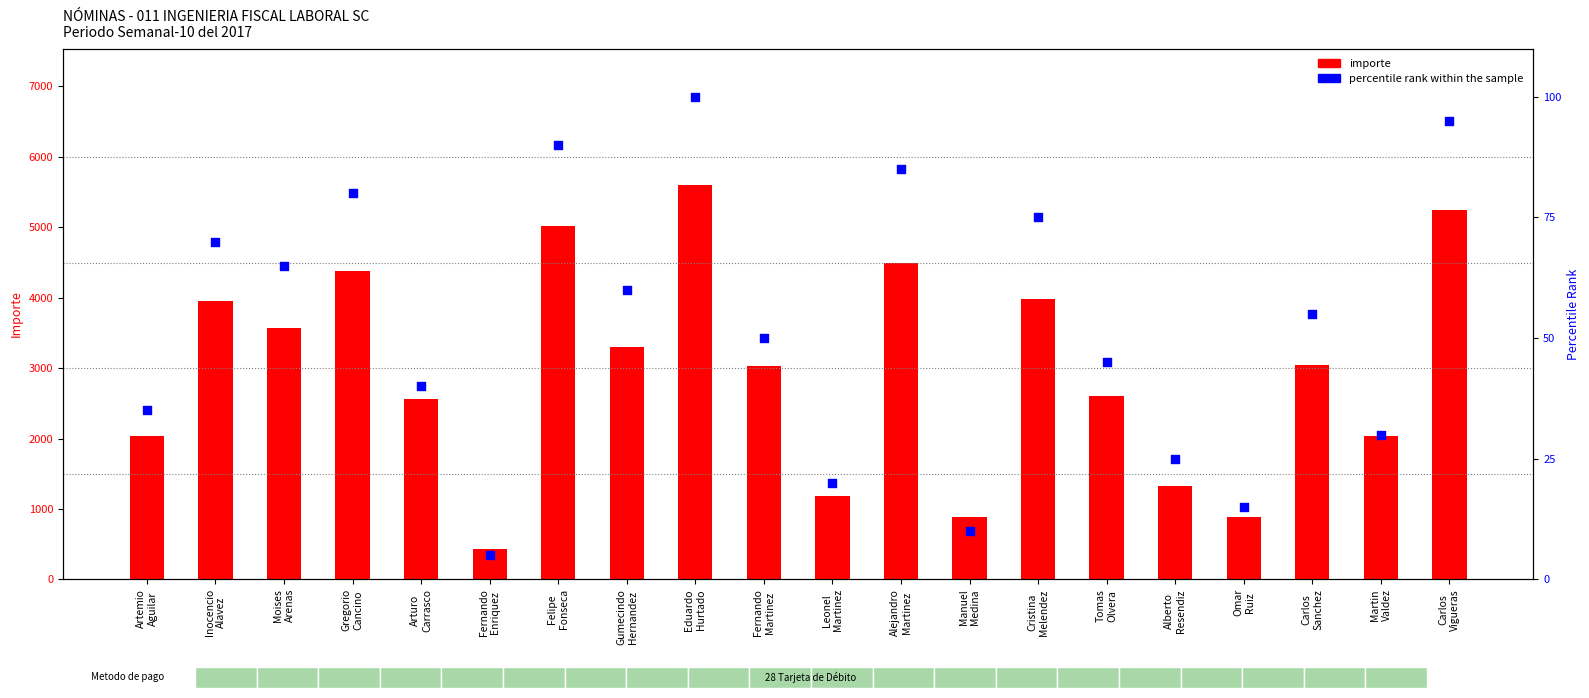

Which series contains the highest Y value?

importe